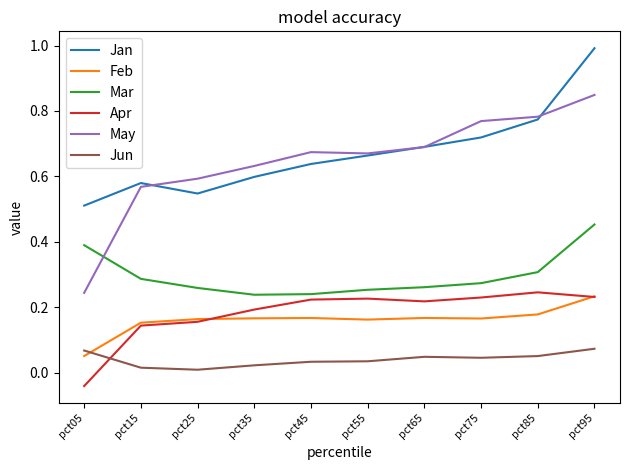

What is the total value across all series at pct95?

2.8